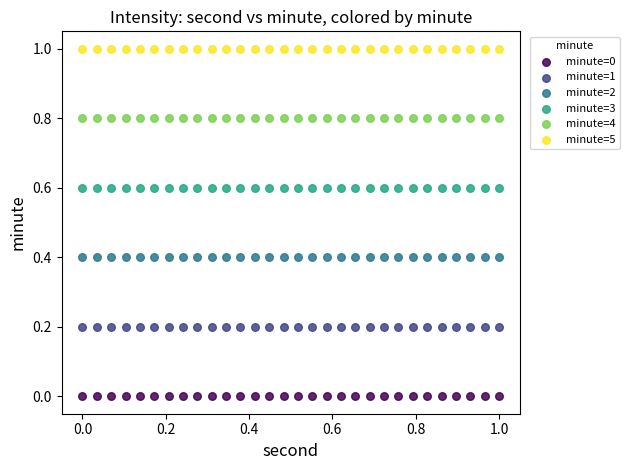

Which series reaches the minimum Y coordinate?

minute=0